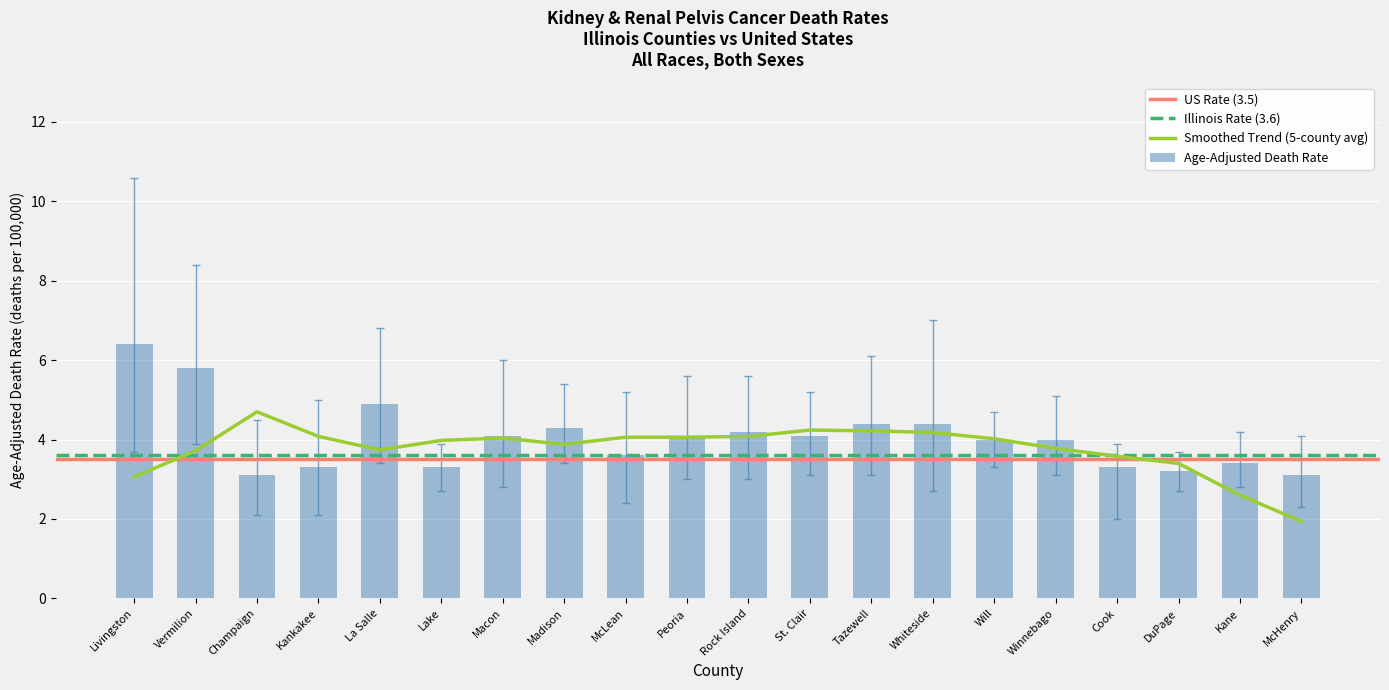

What position from the right is Champaign?

18